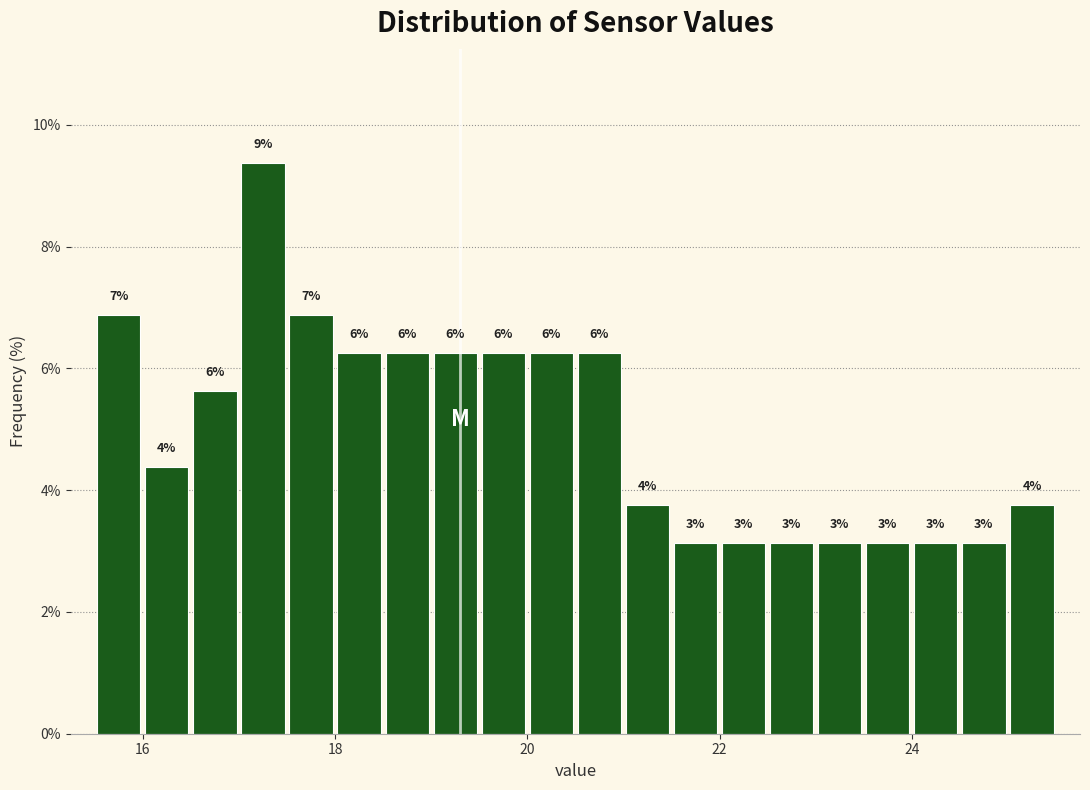

Read against the x-axis, roughly where is the centre of the tallest bar?

17.2